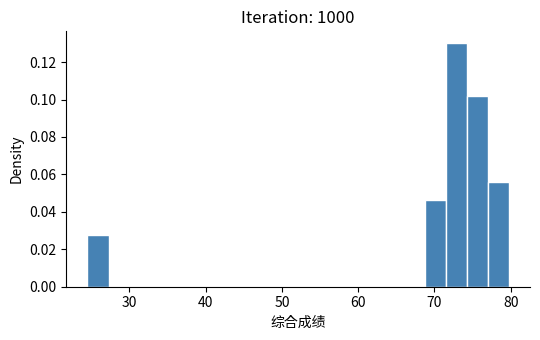

Around what value on the x-axis is the tallest bar? Give the approximate position of its centre, as read against the axis.

73